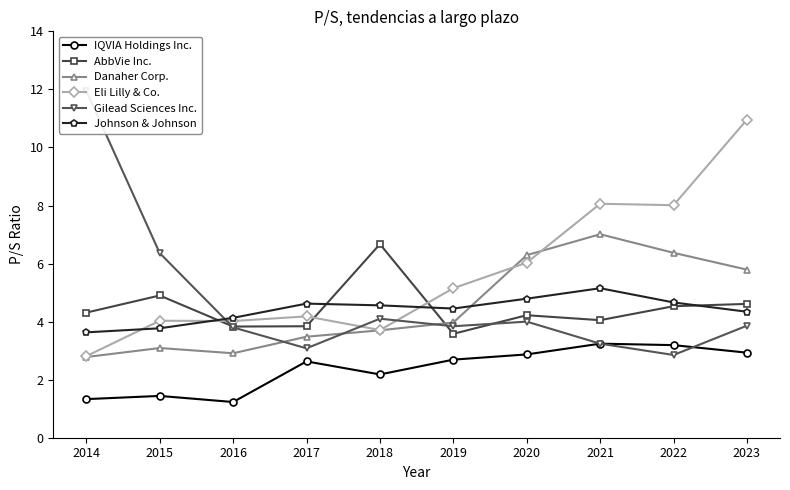

What is the highest value of the Gilead Sciences Inc. series?

11.9